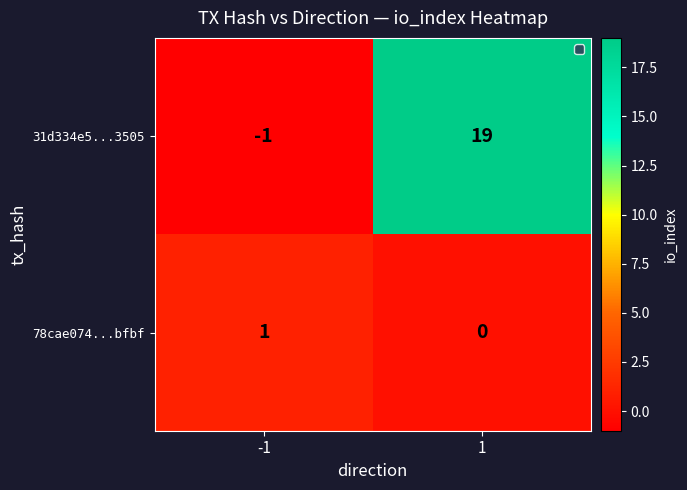

Which series has the largest total across all categories?

31d334e5...3505